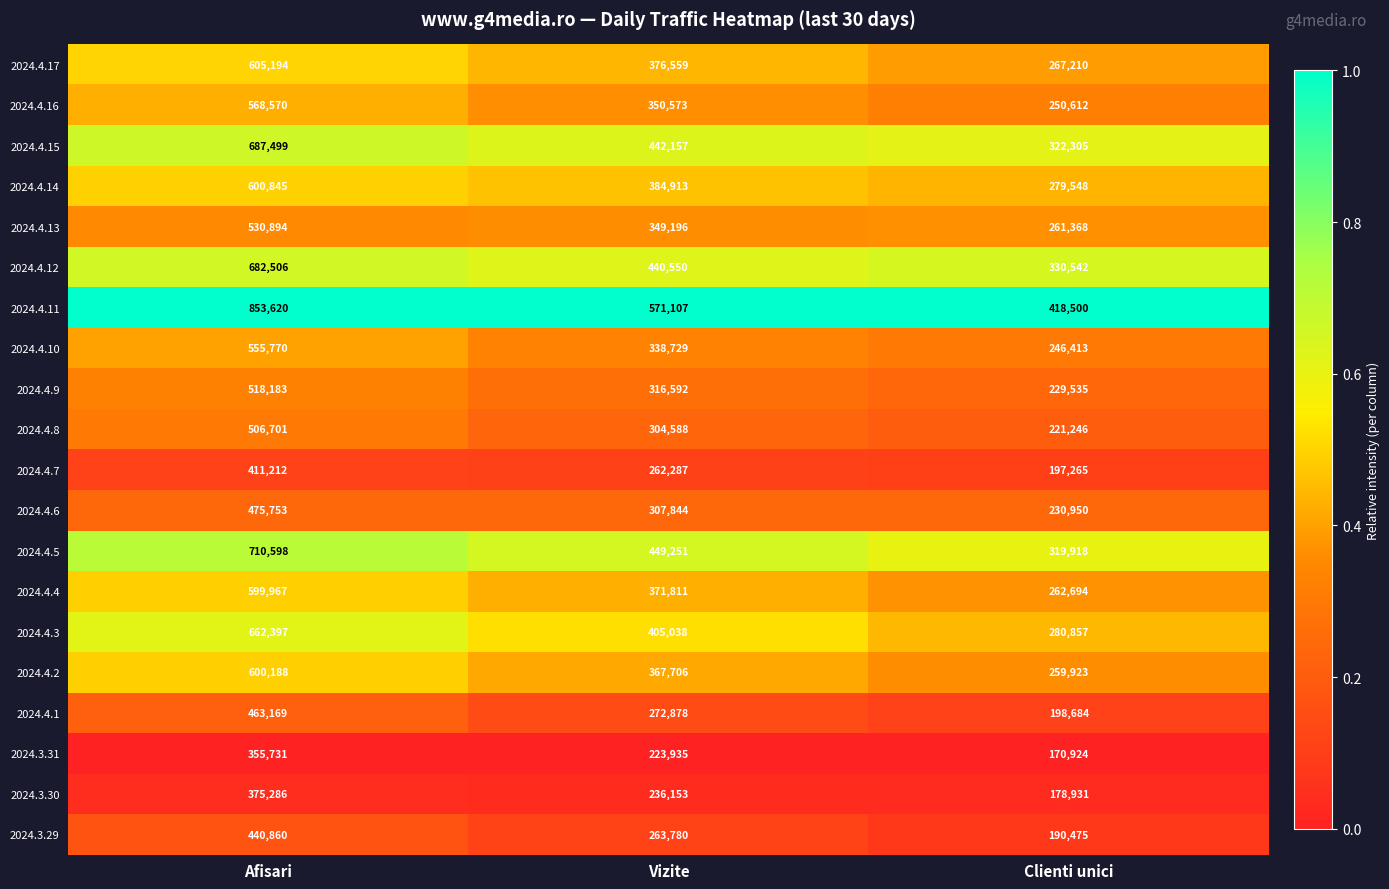

List the series in order of their peak value, lowest first.

2024.3.31, 2024.3.30, 2024.4.7, 2024.3.29, 2024.4.1, 2024.4.6, 2024.4.8, 2024.4.9, 2024.4.13, 2024.4.10, 2024.4.16, 2024.4.4, 2024.4.2, 2024.4.14, 2024.4.17, 2024.4.3, 2024.4.12, 2024.4.15, 2024.4.5, 2024.4.11